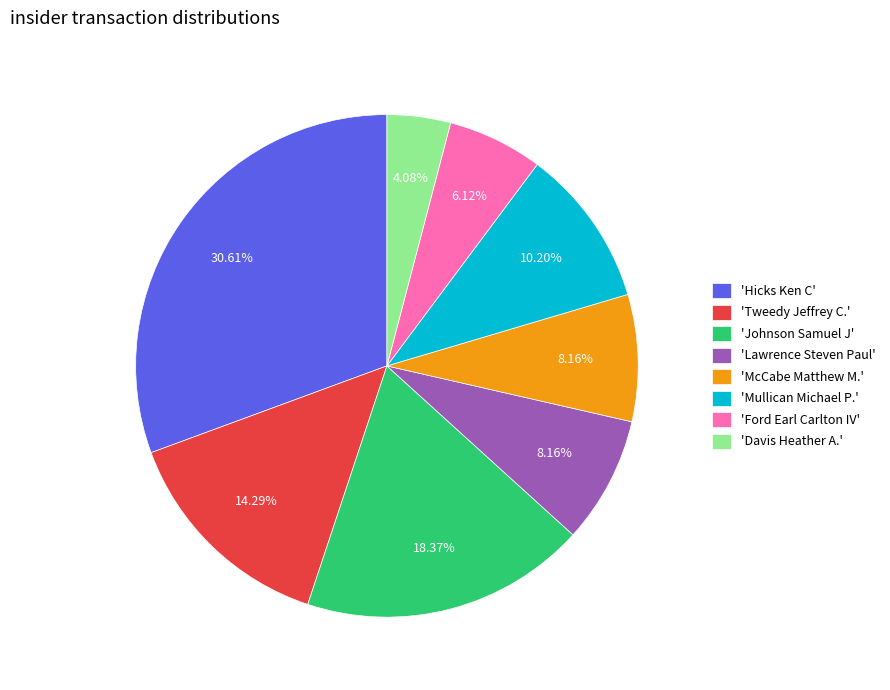

Approximately how many times larger is the value at 'McCabe Matthew M.' compared to 'Lawrence Steven Paul'?

1.0